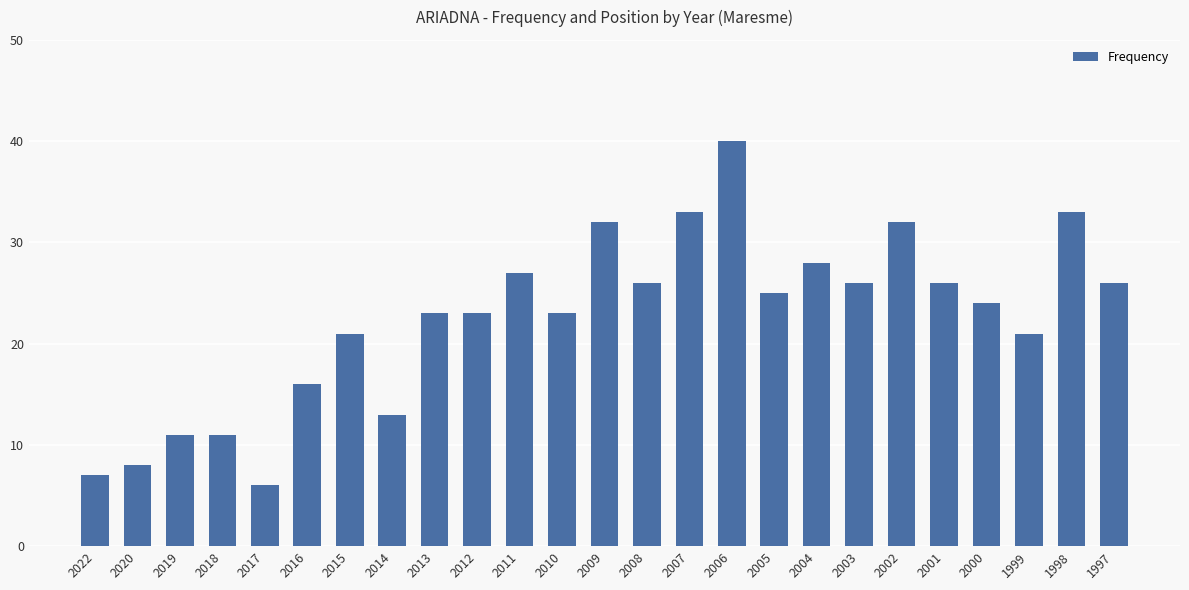

What is the value of the 17th bar from the left?

25